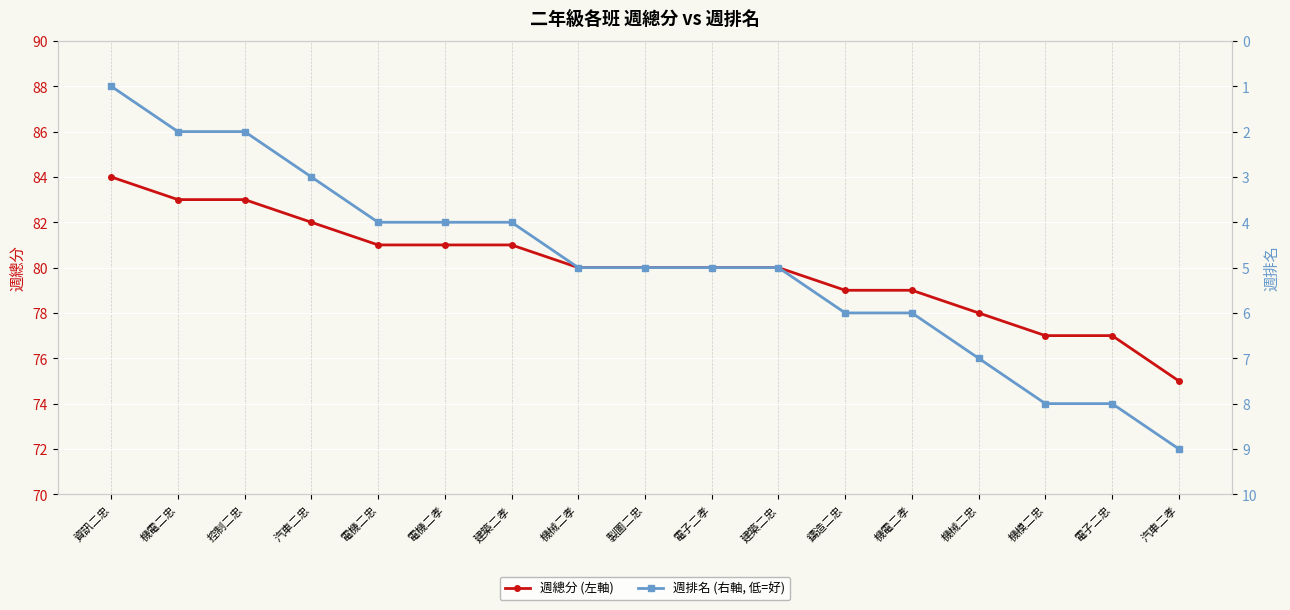

Rank the series by their maximum value, from lowest to highest.

週排名 (右軸, 低=好), 週總分 (左軸)